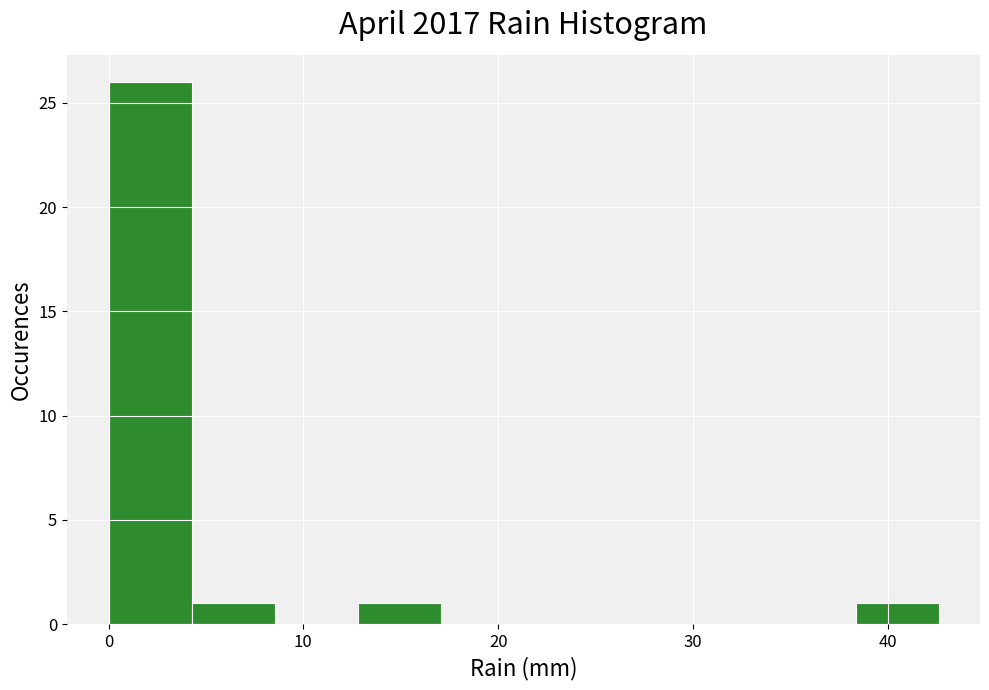

Which range on the x-axis has the tallest bar?

0 to 4